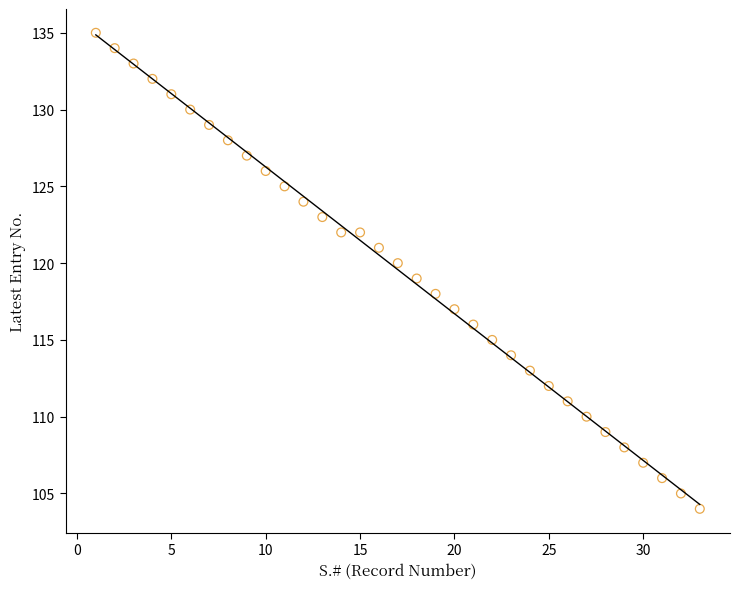

What is the range of X values (max minus min)?

32